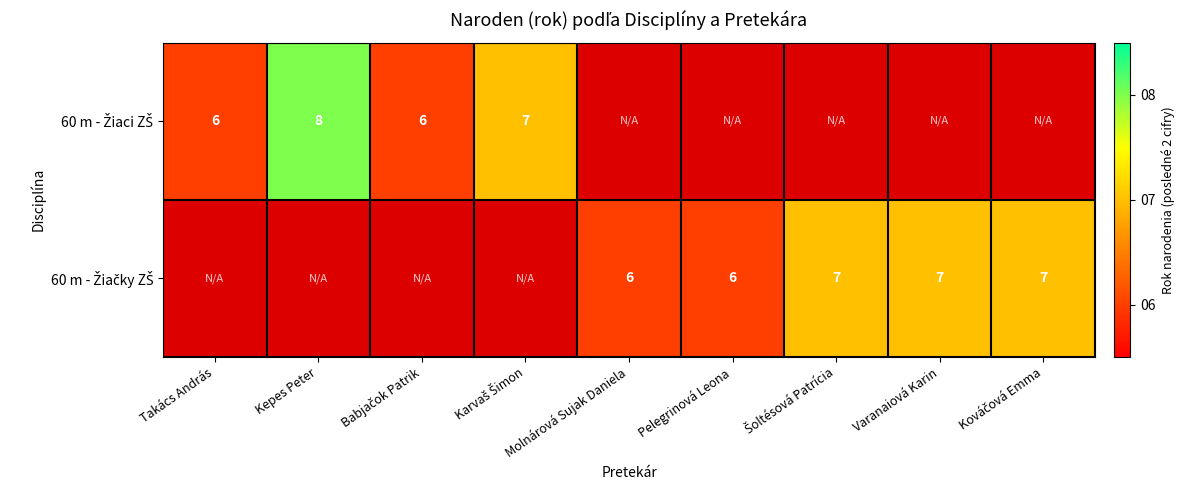

Rank the series at Molnárová Sujak Daniela from lowest to highest value.

60 m - Žiaci ZŠ, 60 m - Žiačky ZŠ